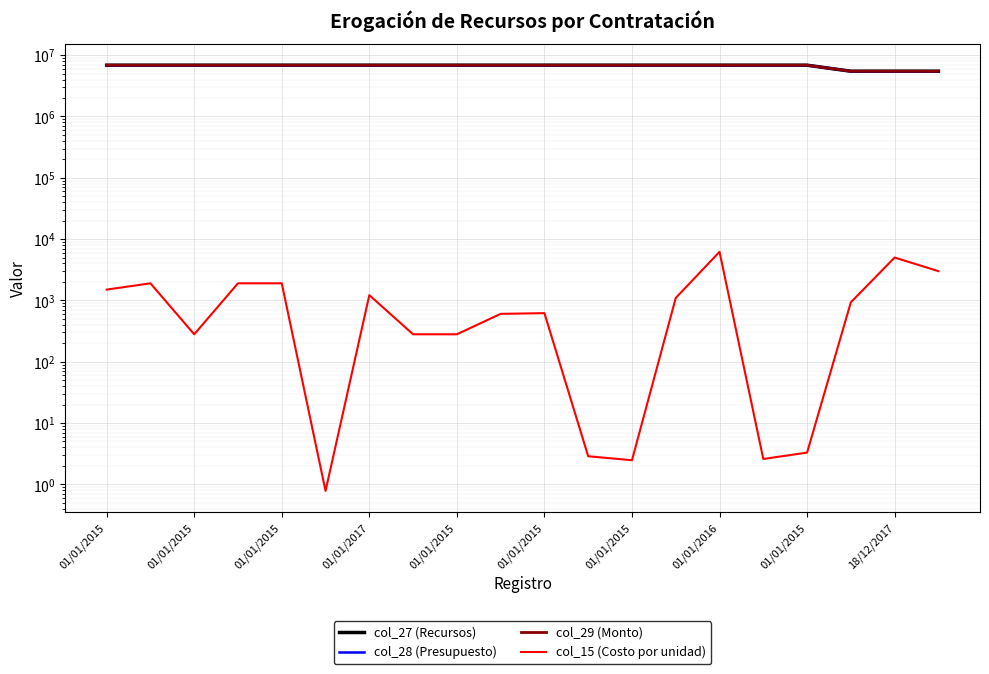

Which series has the widest spread of values?

col_27 (Recursos)